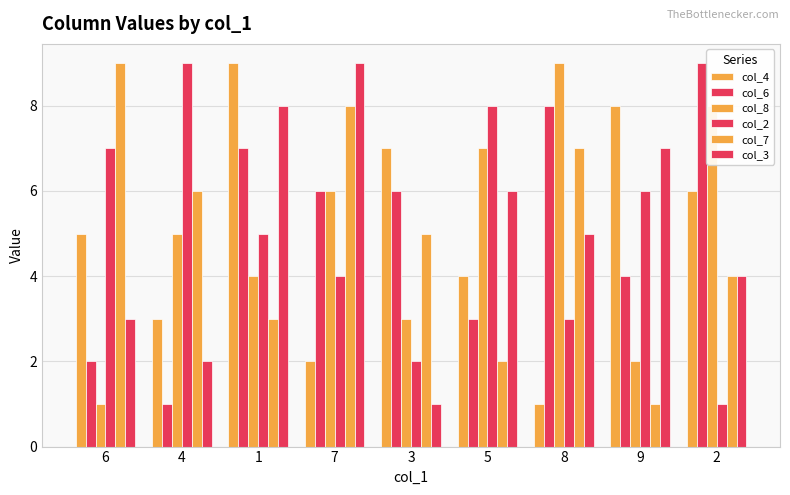

True or false: col_4 has a value of 13 at 1.

False